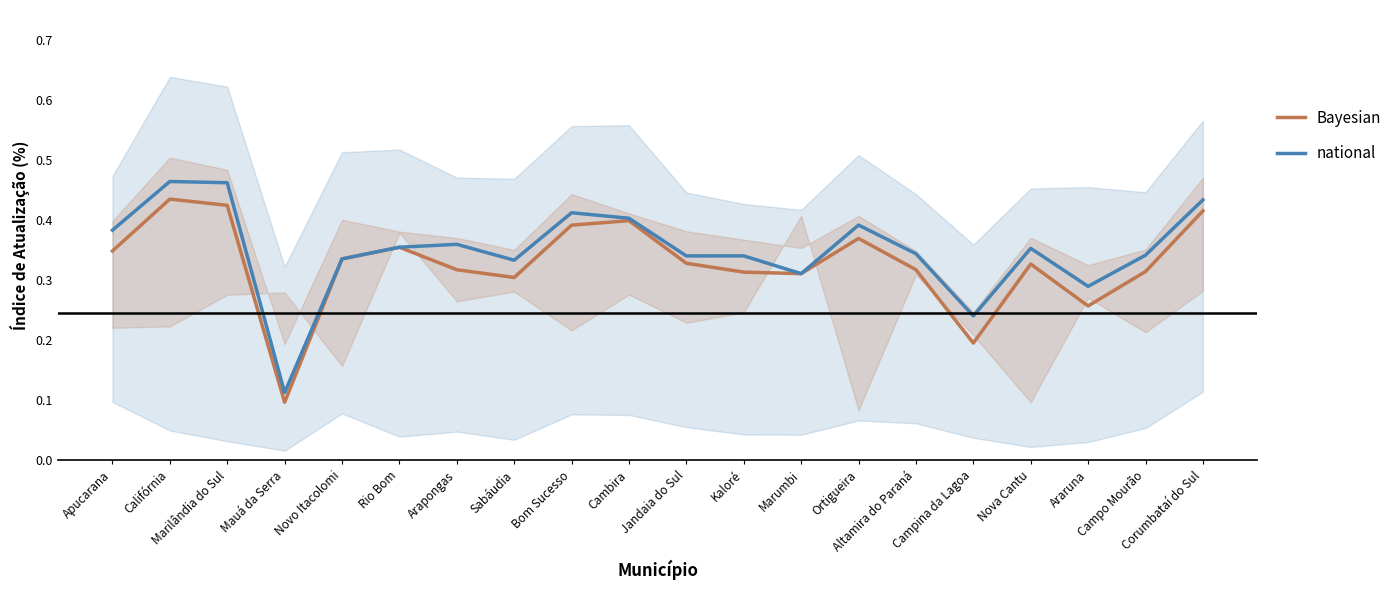

What is the sum of the national values at Arapongas and Apucarana?

0.7